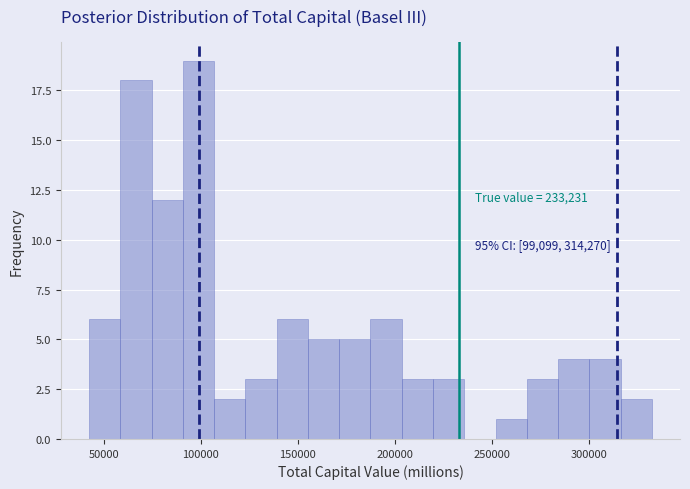

Read against the x-axis, roughly where is the centre of the tallest bar?

100000